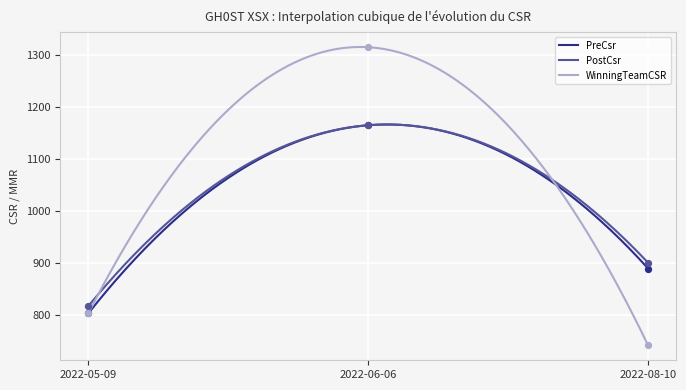

Which series contains the highest Y value?

WinningTeamCSR